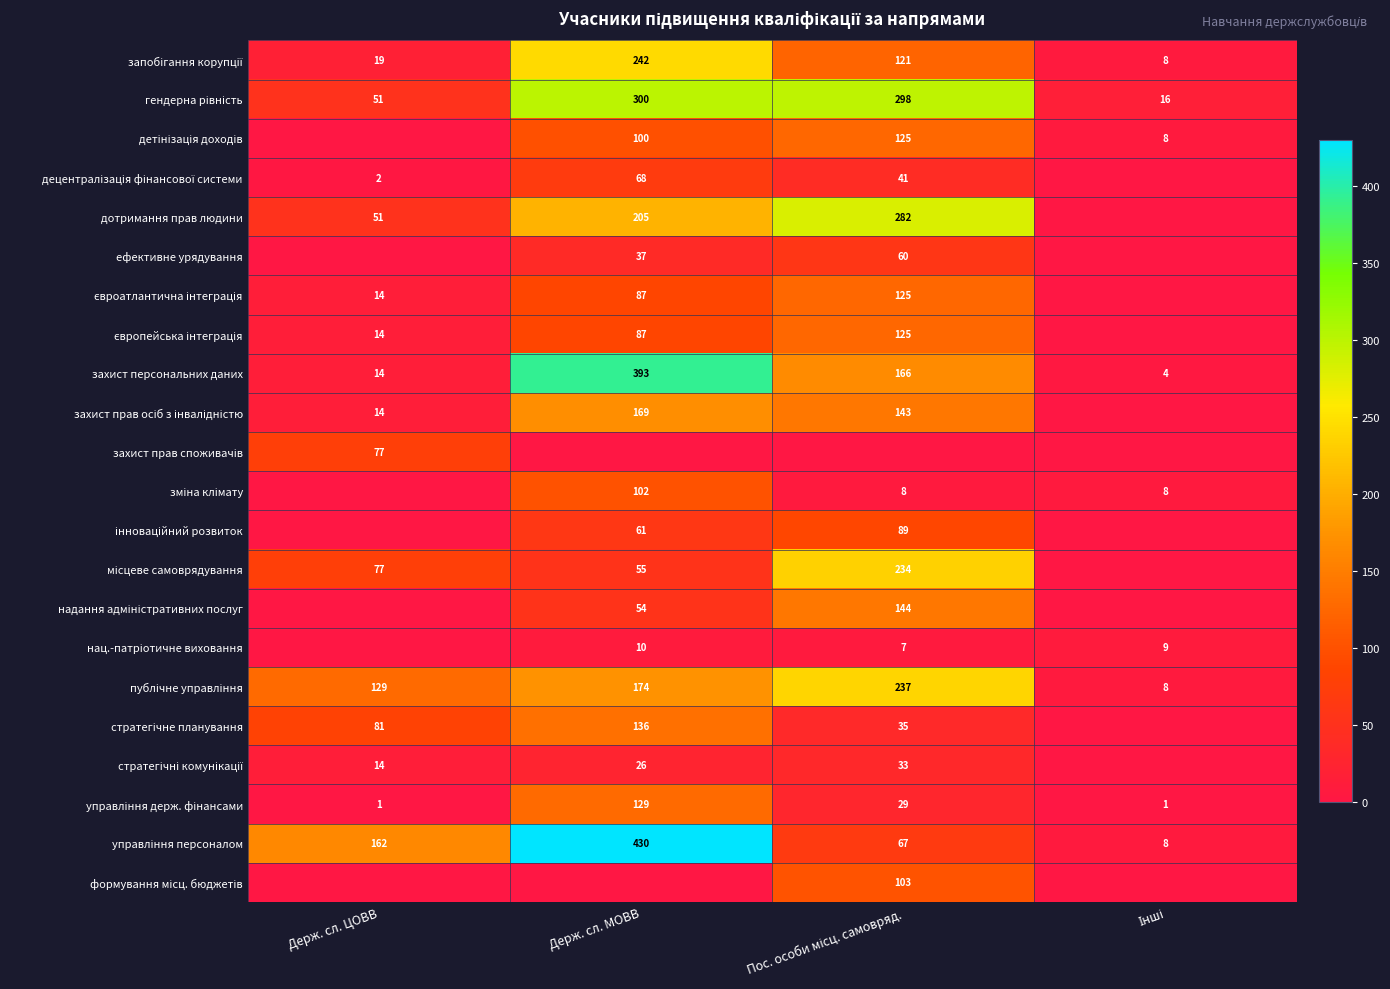

At which label does євроатлантична інтеграція first exceed 87?

Пос. особи місц. самовряд.